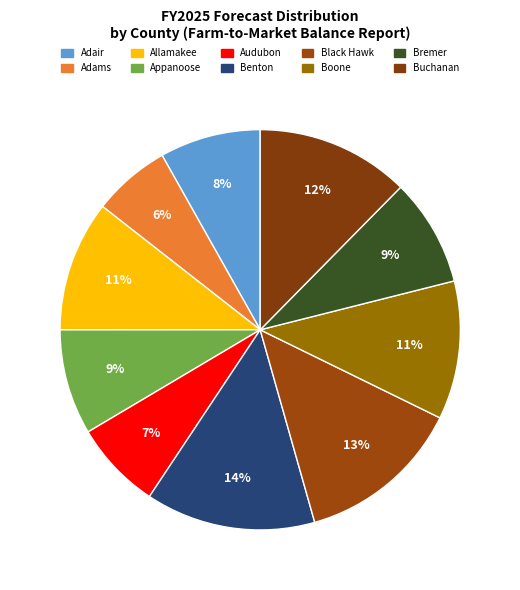

What is the largest slice in the pie chart?

Benton